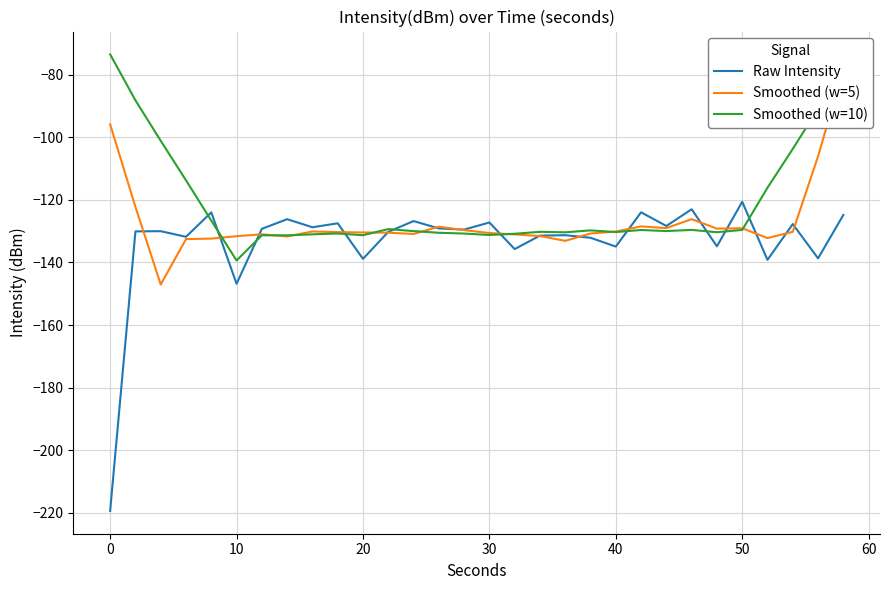

What is the value of the Smoothed (w=5) point at the 22nd from the left?

-128.5